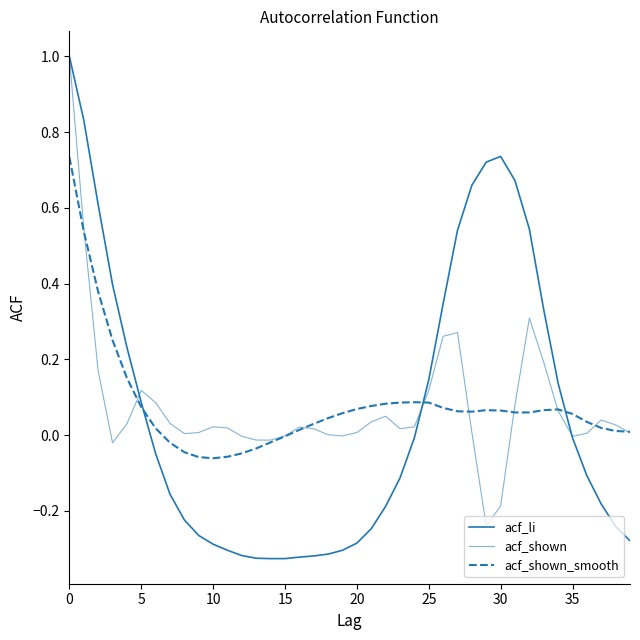

Which series has the widest spread of values?

acf_li